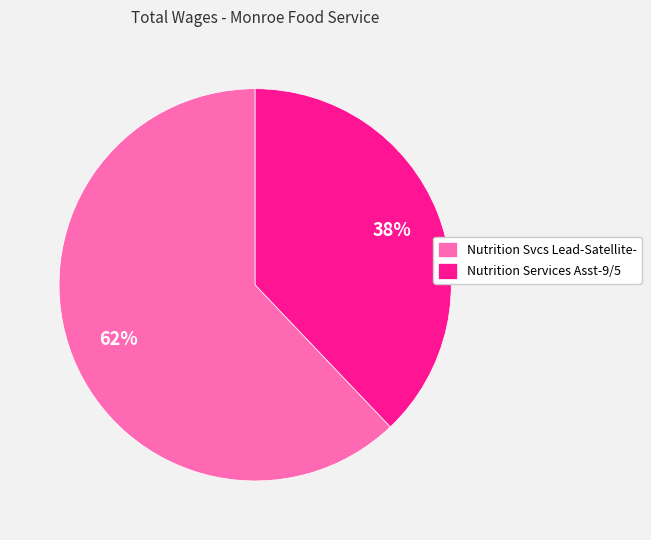

True or false: Nutrition Svcs Lead-Satellite- accounts for 69% of the total.

False